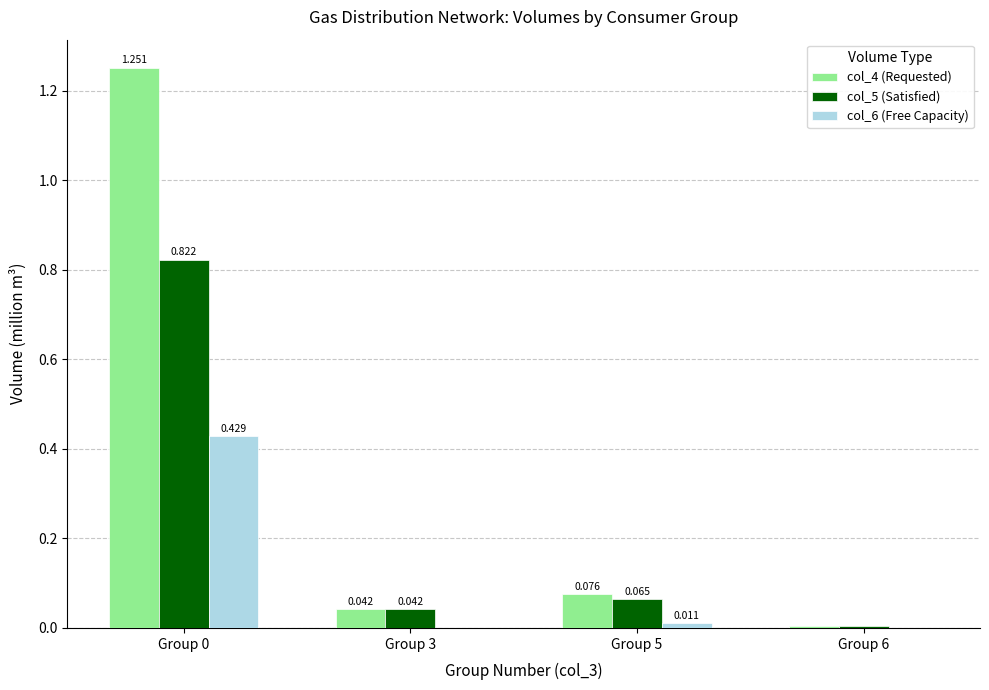

What is the total value across all series at Group 5?

0.2